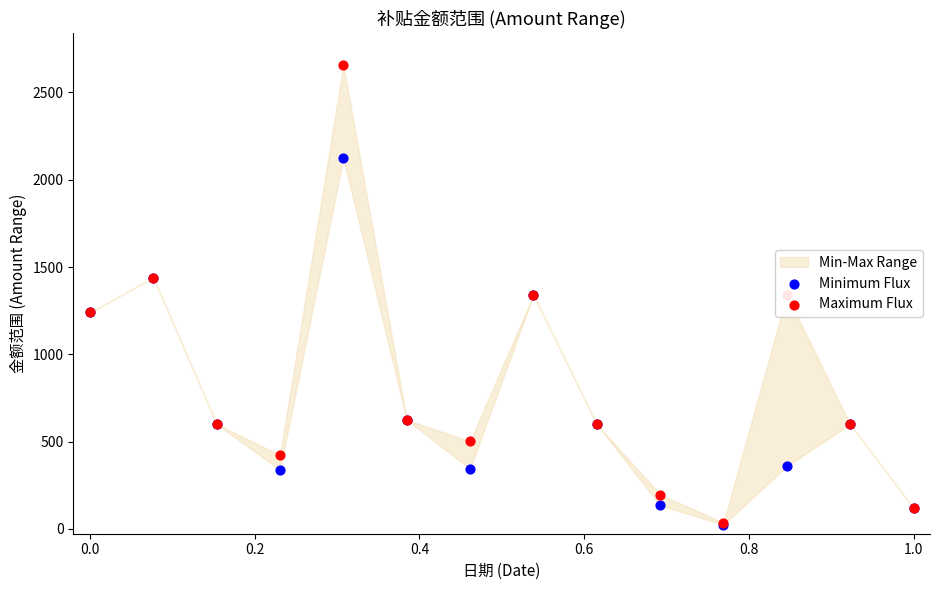

What is the total value across all series at 0.0?

2480.0